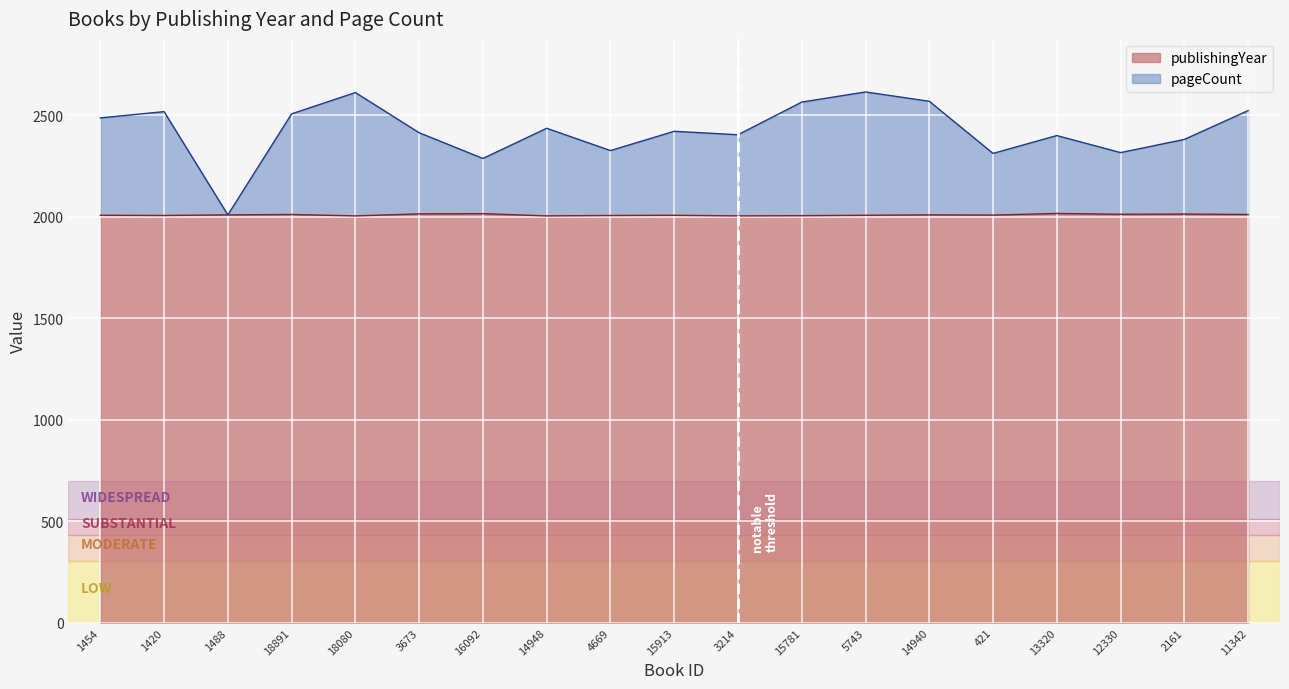

In pageCount, how many points are higher than both neighbors (excluding endpoints)?

6